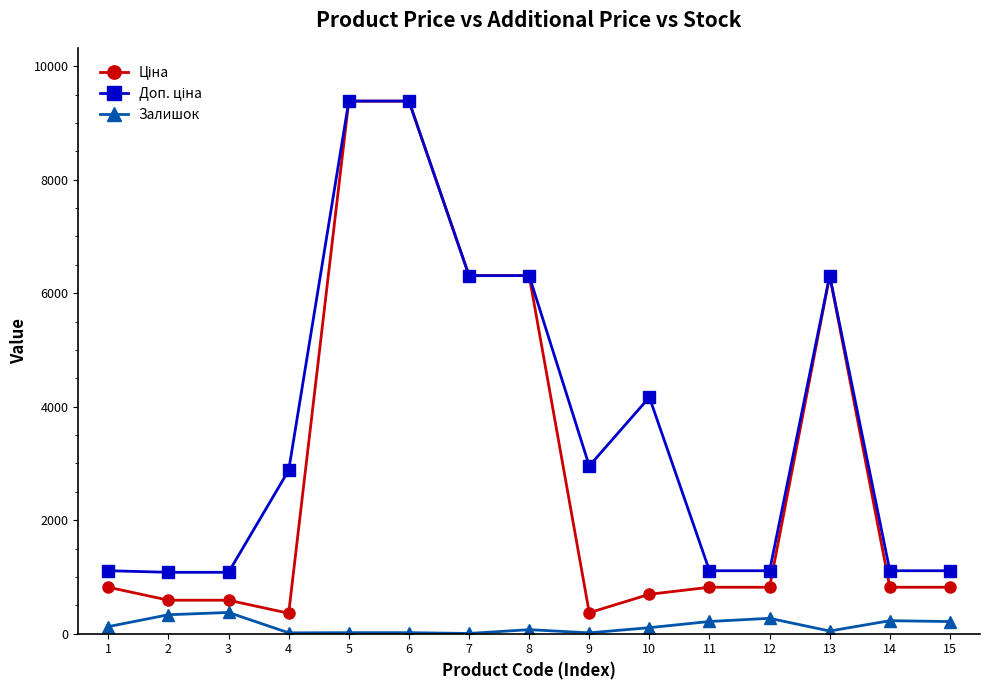

What is the greatest value displayed?

9384.0